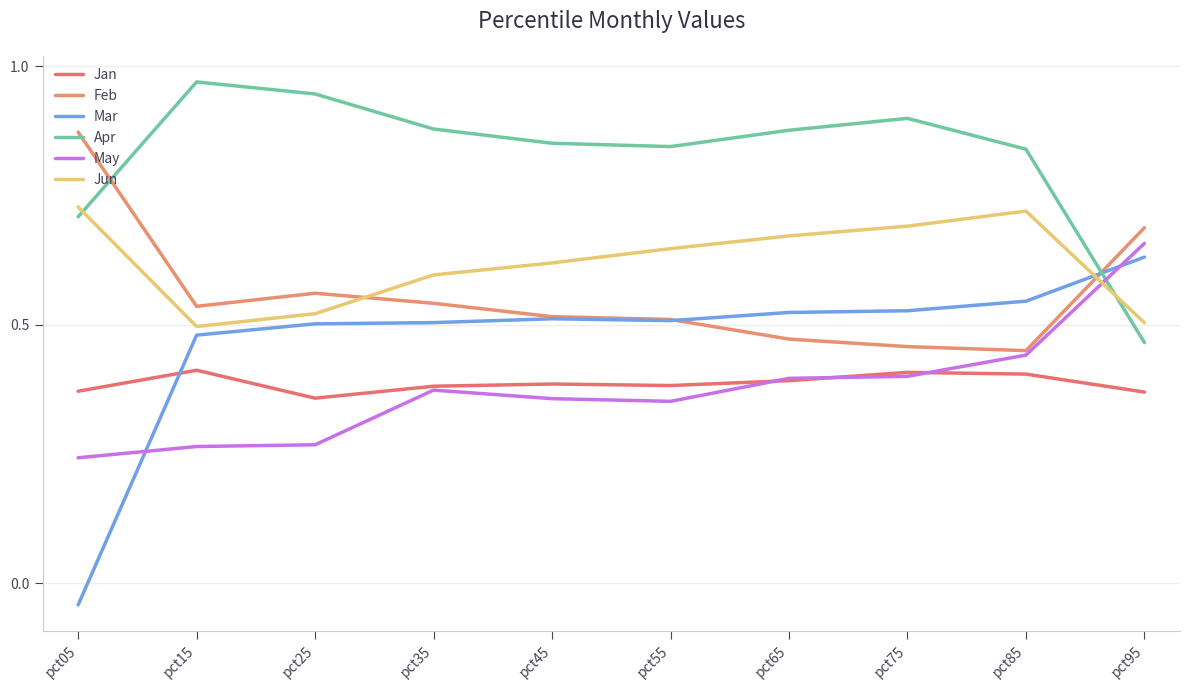

How many interior local valleys does the Apr series have?

1